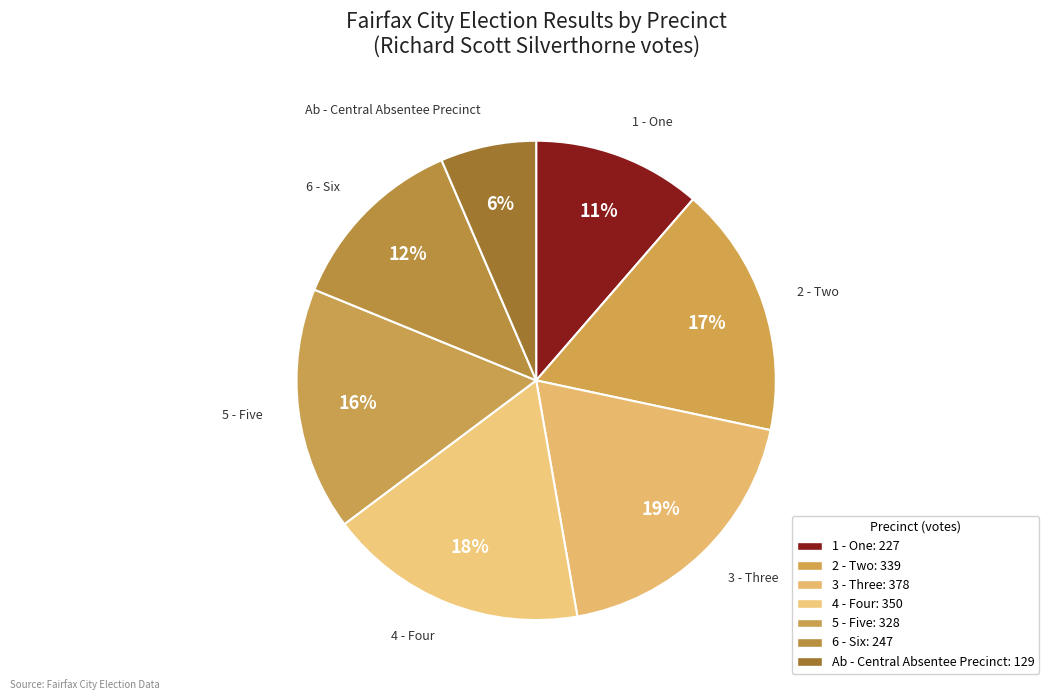

How many slices are in this pie chart?

7